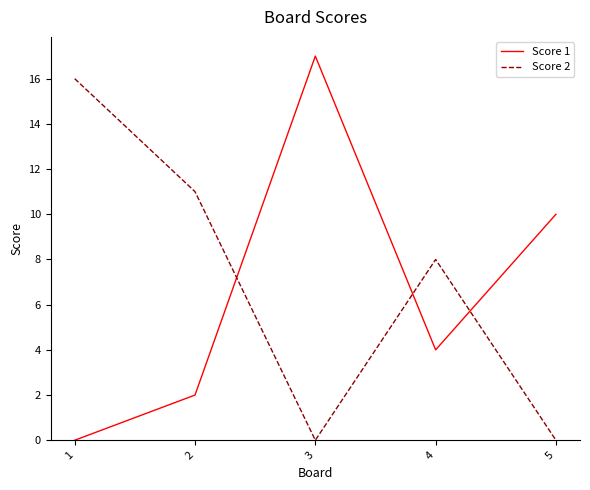

At which category does Score 2 reach its first local peak?

4